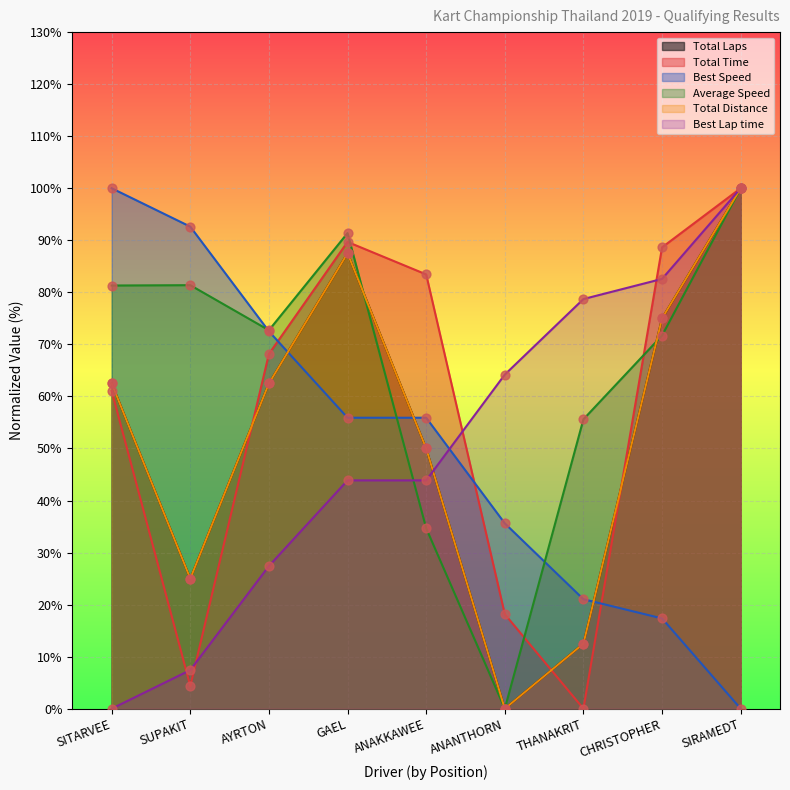

Which series reaches the minimum Y coordinate?

Total Laps